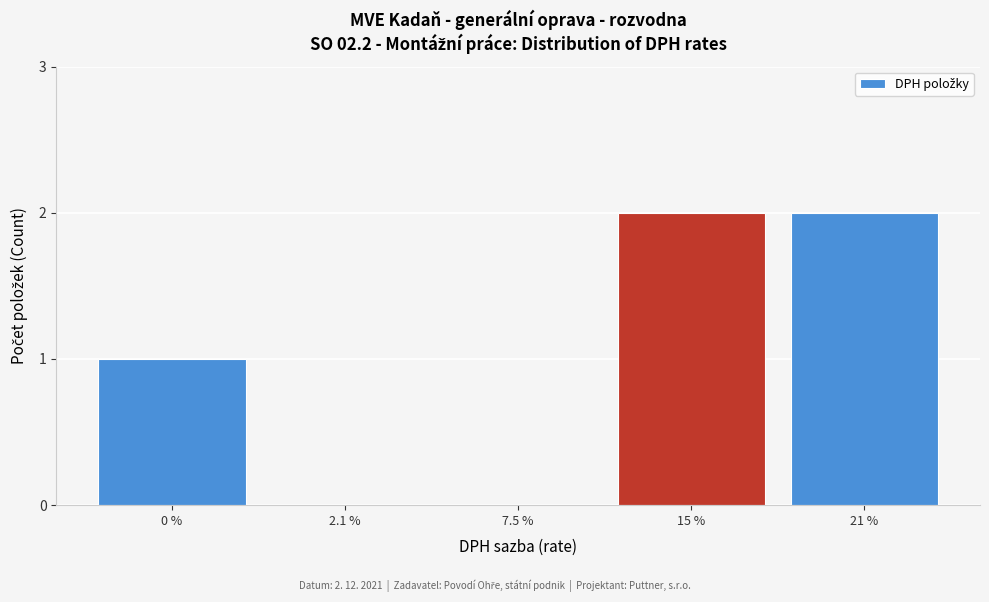

Reading left to right, transcribe all the data shown in this chart.

0 %=1	2.1 %=0	7.5 %=0	15 %=2	21 %=2